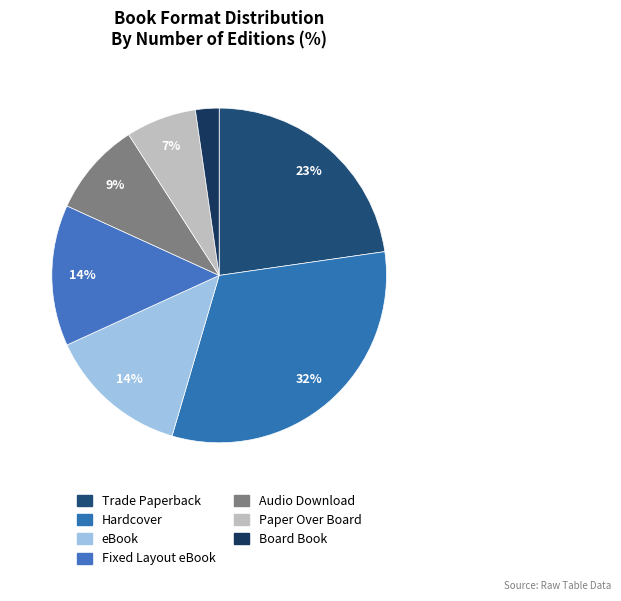

How many segments does this pie chart have?

7